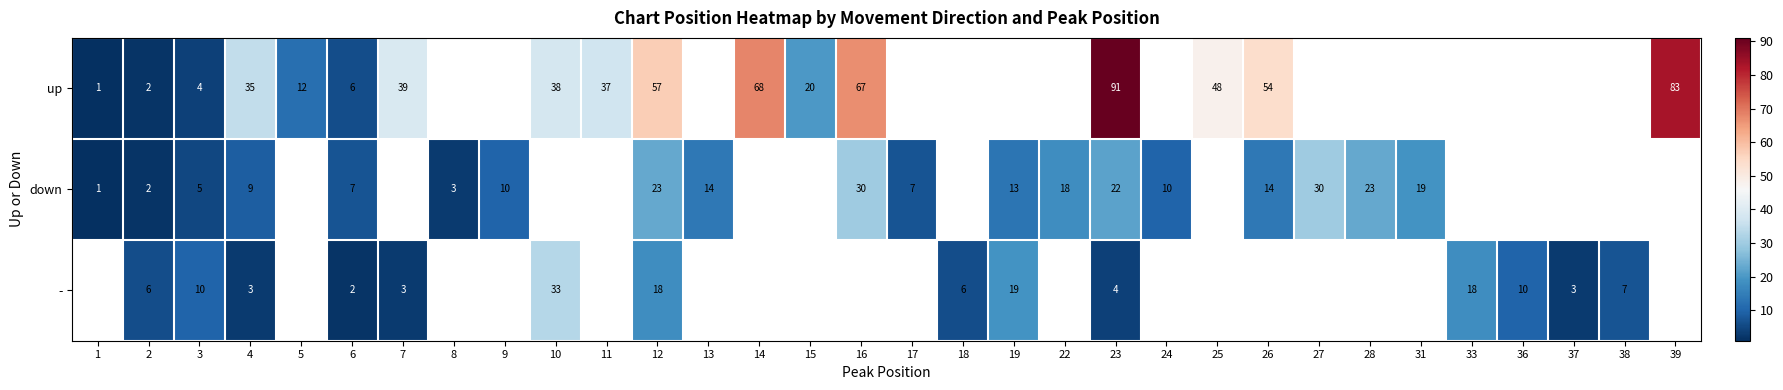

At 12, list the series in order from smallest to largest.

-, down, up